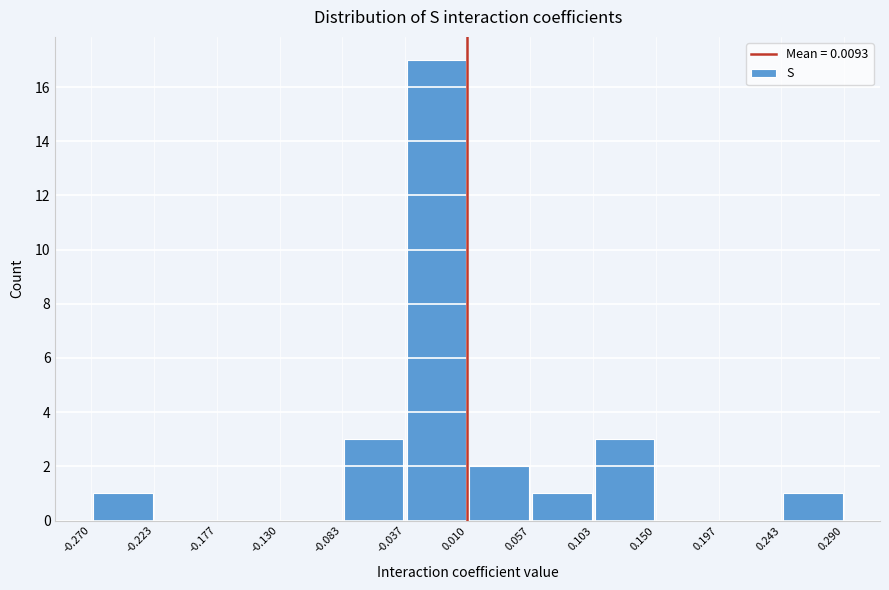

Reading left to right, list every bar in this chart as the range it spans on the x-axis followed by its height. The values are not printed on the chart, so give them approximately, as read against the axis.

-0.270 to -0.223: 1
-0.223 to -0.177: 0
-0.177 to -0.130: 0
-0.130 to -0.083: 0
-0.083 to -0.037: 3
-0.037 to 0.010: 17
0.010 to 0.057: 2
0.057 to 0.103: 1
0.103 to 0.150: 3
0.150 to 0.197: 0
0.197 to 0.243: 0
0.243 to 0.290: 1